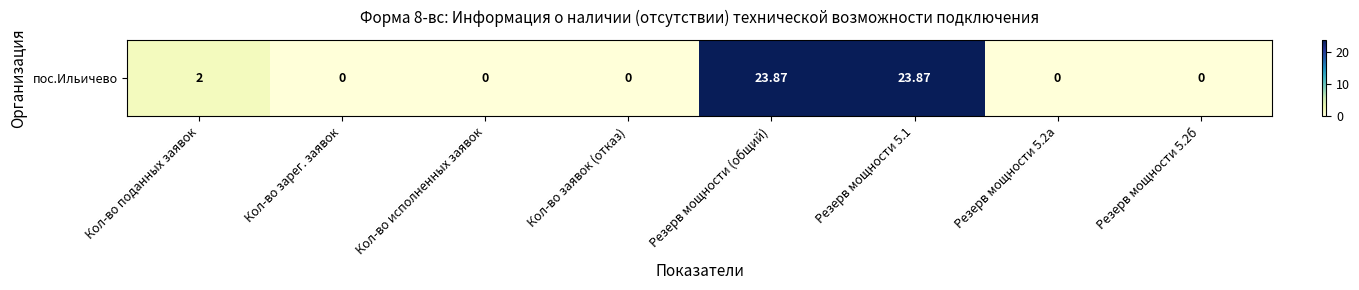

What is the change in value from Резерв мощности 5.1 to Резерв мощности 5.2а?

-23.9